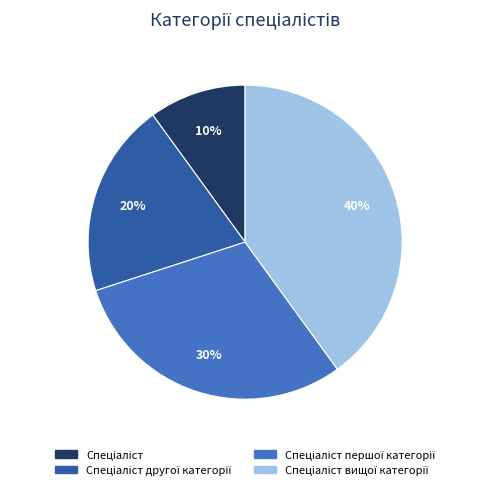

To the nearest percent, what is the average slice percentage?

25%